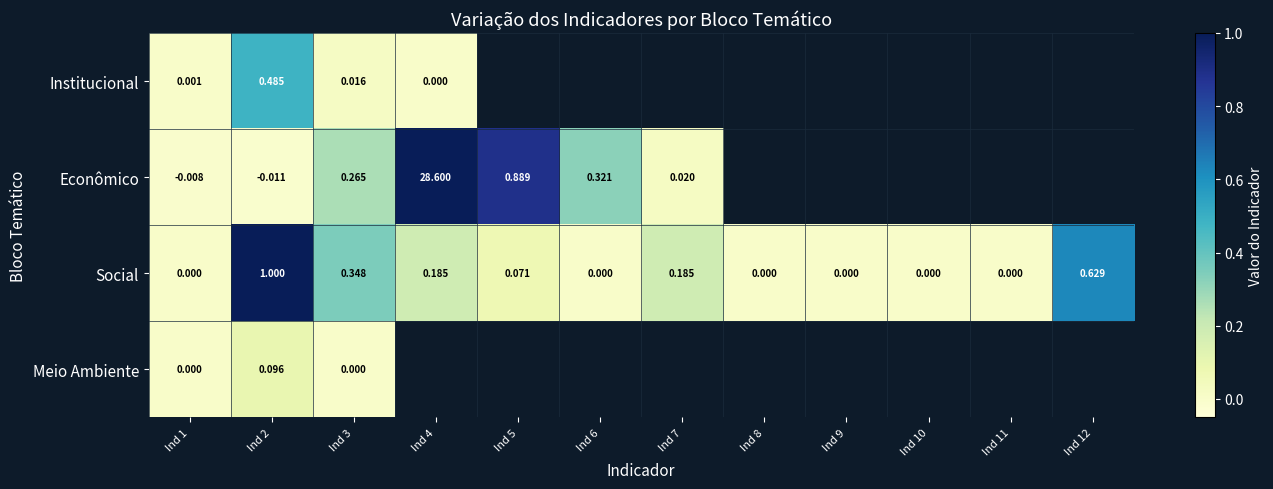

At Ind 2, list the series in order from largest to smallest.

Social, Institucional, Meio Ambiente, Econômico